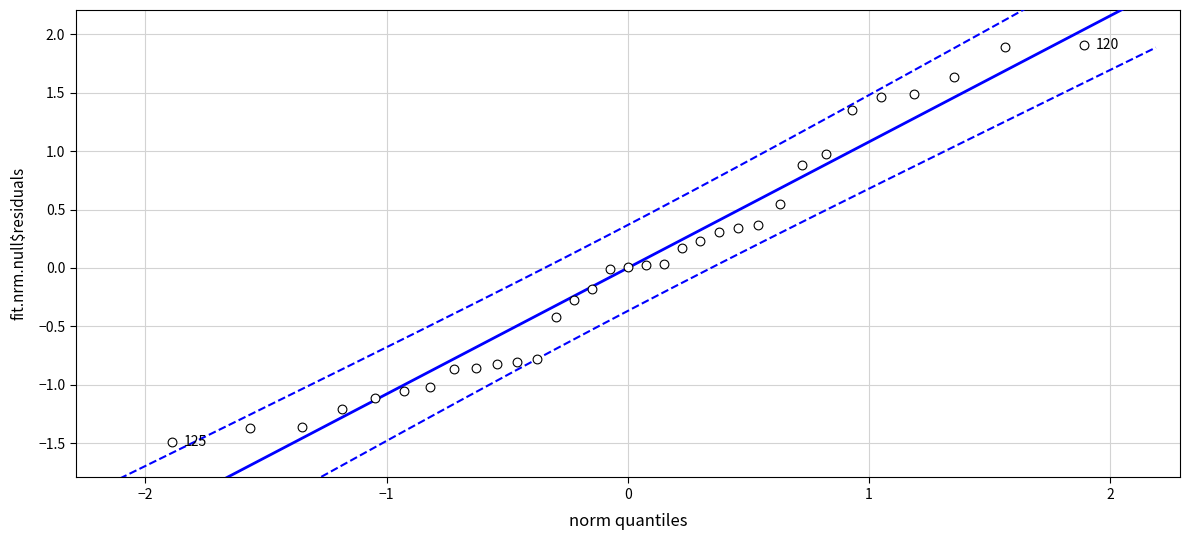

What is the range of X values (max minus min)?

3.8